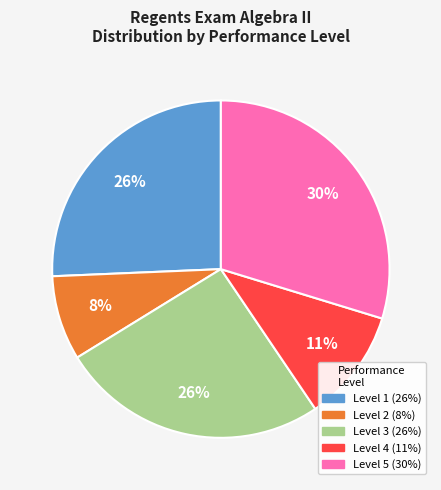

Which has a higher value, Level 5 or Level 2?

Level 5